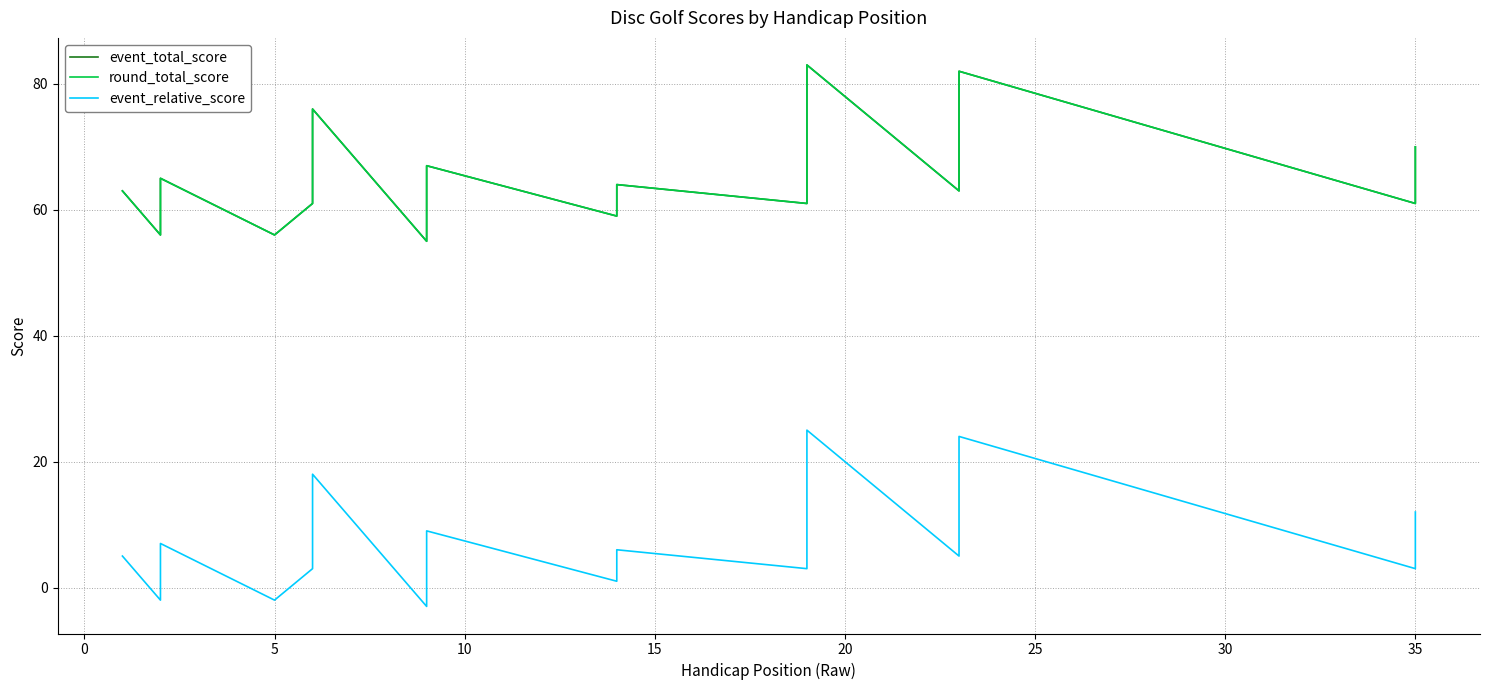

What are all the series names shown in the legend?

event_total_score, round_total_score, event_relative_score